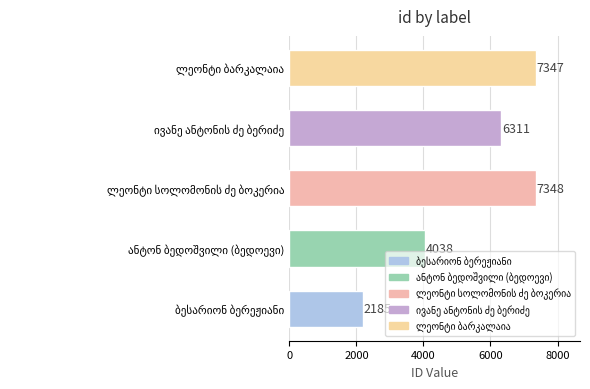

What is the greatest value displayed?

7348